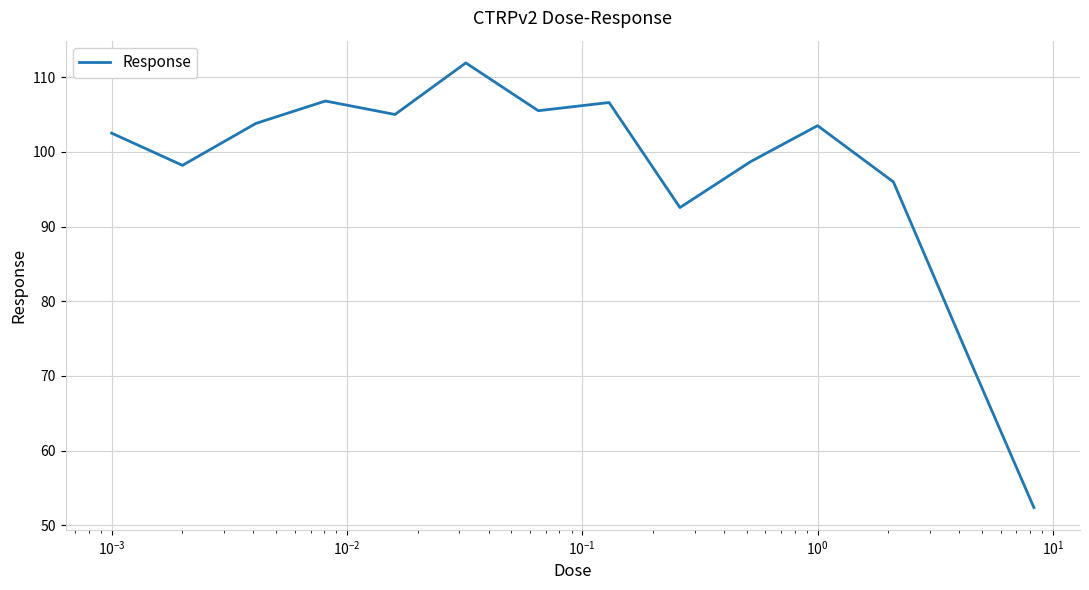

What is the maximum value shown in the chart?

111.9